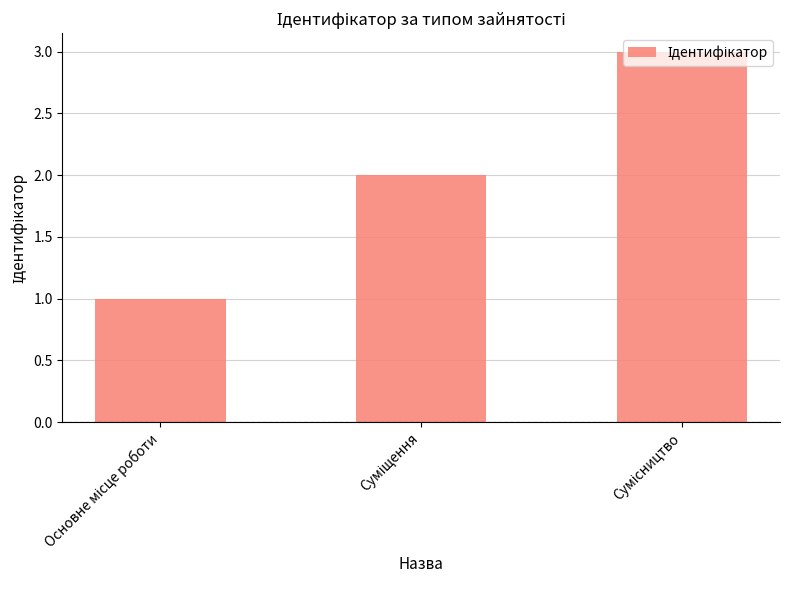

What is the sum of all values?

6